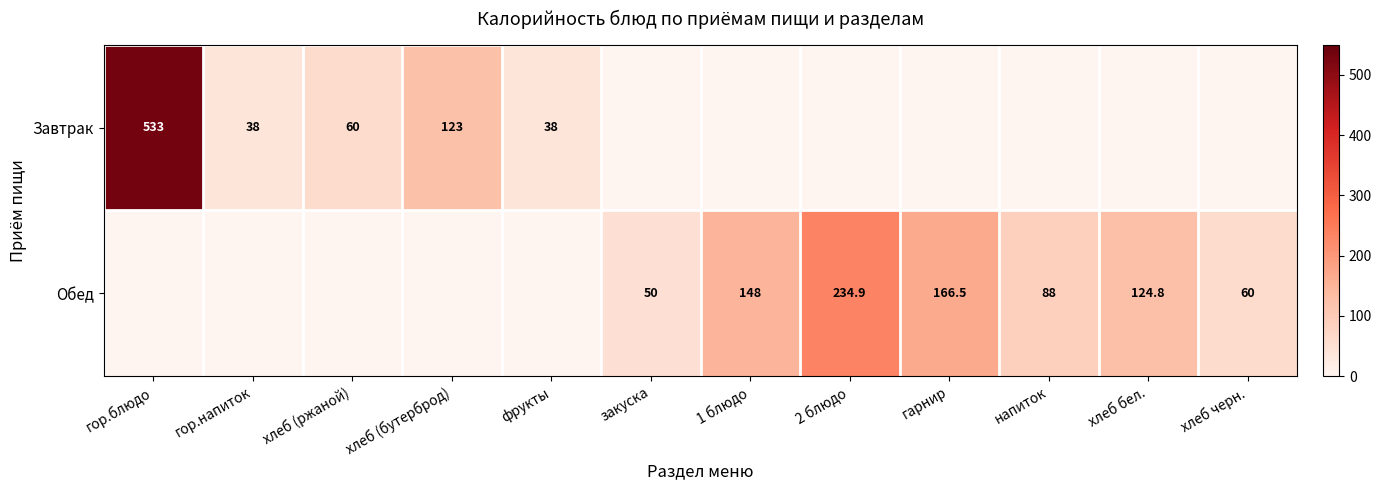

At how many categories does at least one series exceed 238?

1